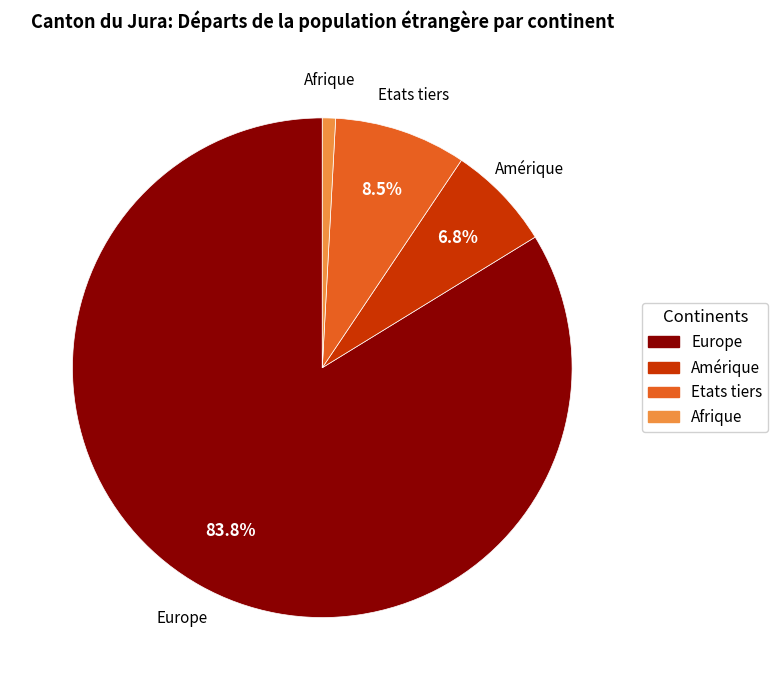

Rank the categories by value from lowest to highest.

Afrique, Amérique, Etats tiers, Europe